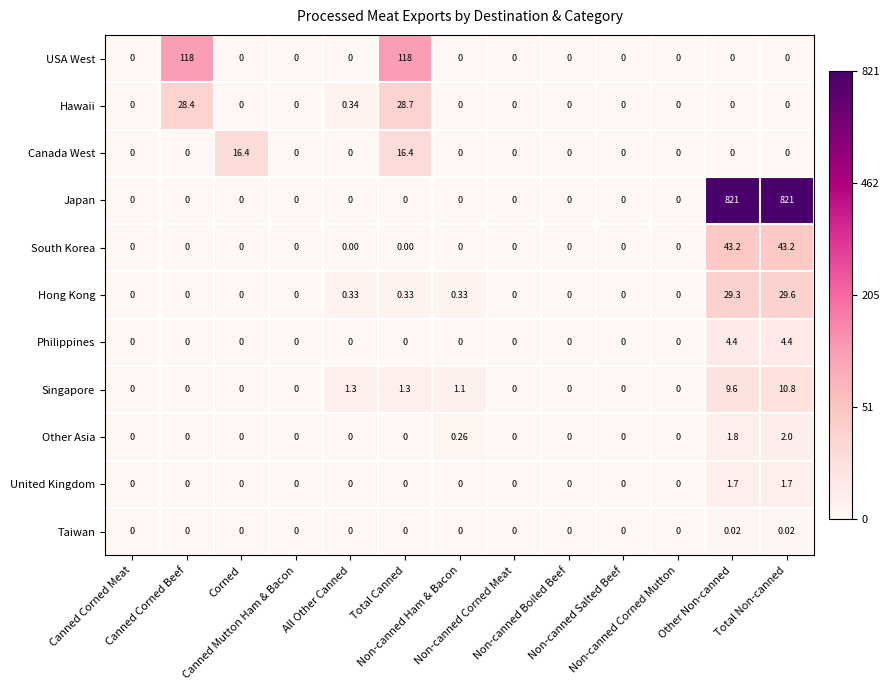

List the series in order of their peak value, highest first.

Japan, USA West, South Korea, Hong Kong, Hawaii, Canada West, Singapore, Philippines, Other Asia, United Kingdom, Taiwan